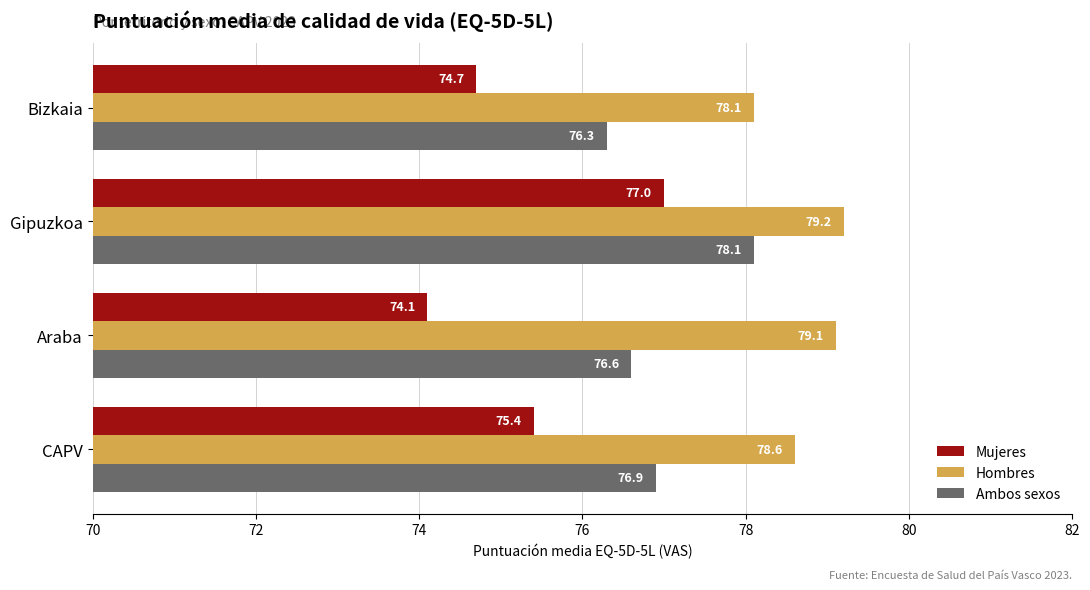

The Ambos sexos series shows 43.6 at Bizkaia. True or false?

False